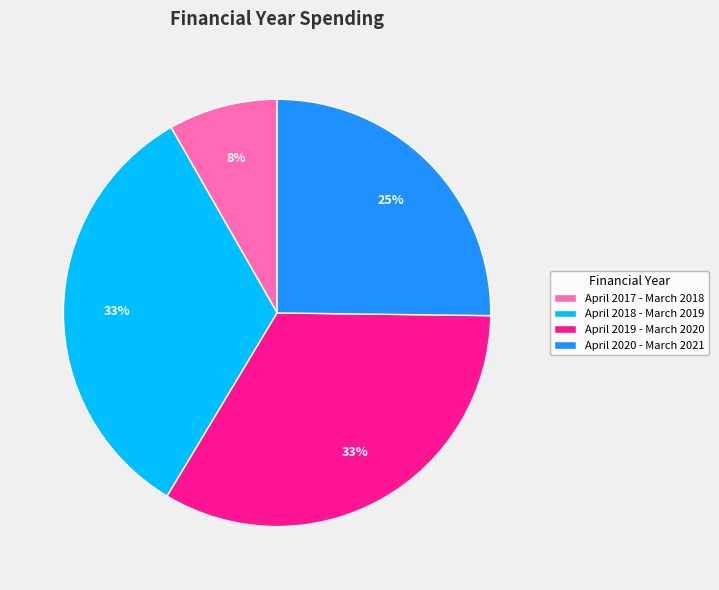

Does April 2019 - March 2020 account for over 50% of the chart?

No